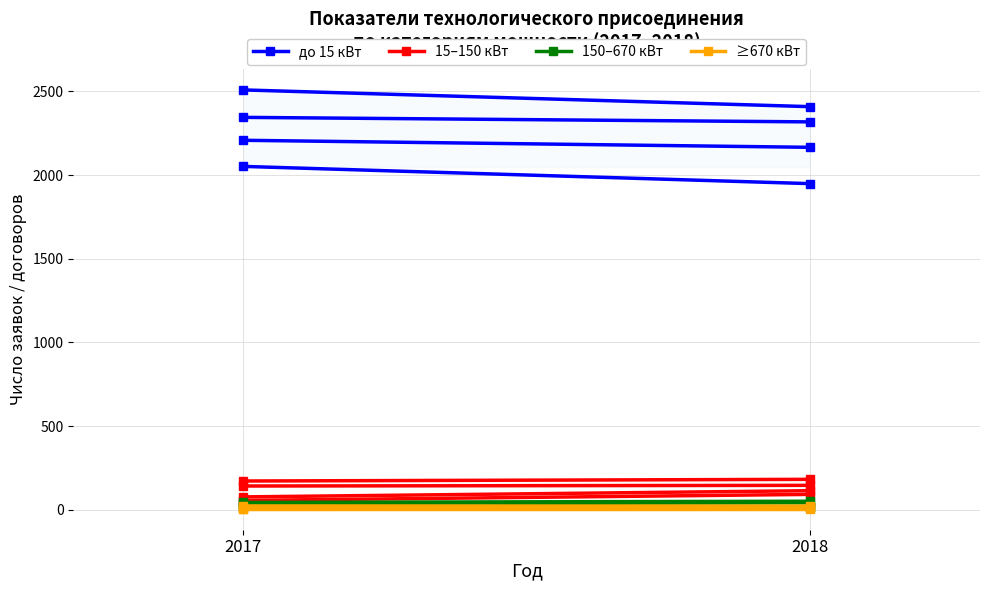

Is the value of ≥670 кВт at 2018 greater than the value of 15–150 кВт at 2018?

No